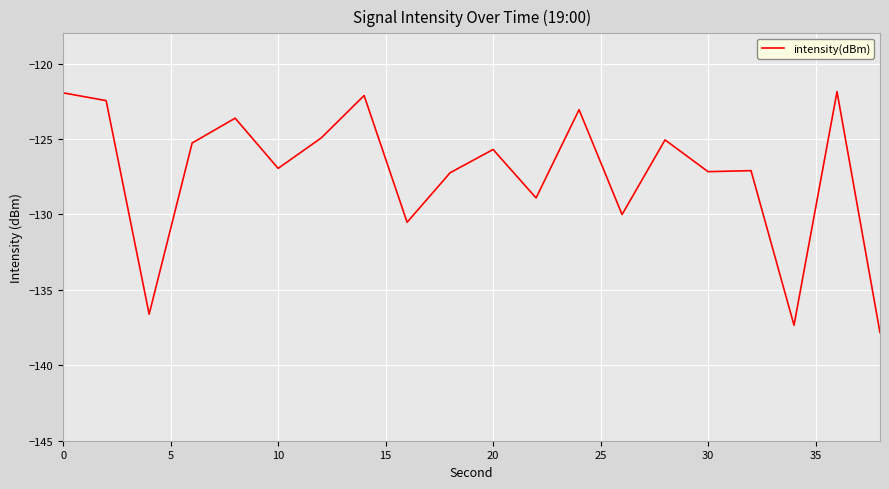

What is the difference between the second highest and second lowest values?

15.4